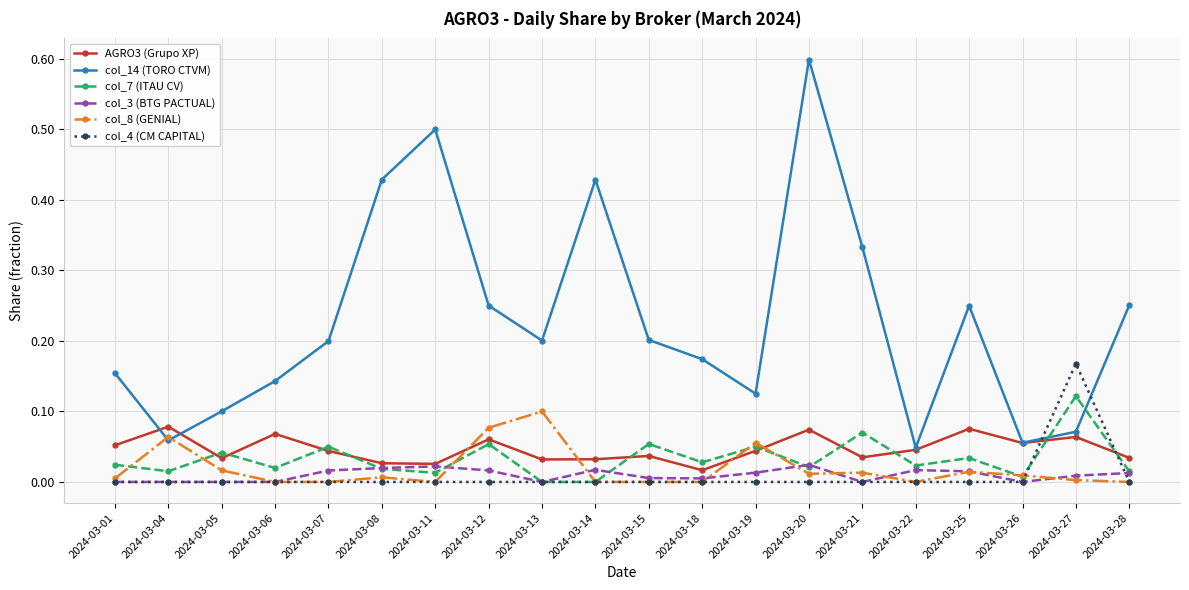

After their last crossing, which series has the higher values: col_4 (CM CAPITAL) or AGRO3 (Grupo XP)?

AGRO3 (Grupo XP)